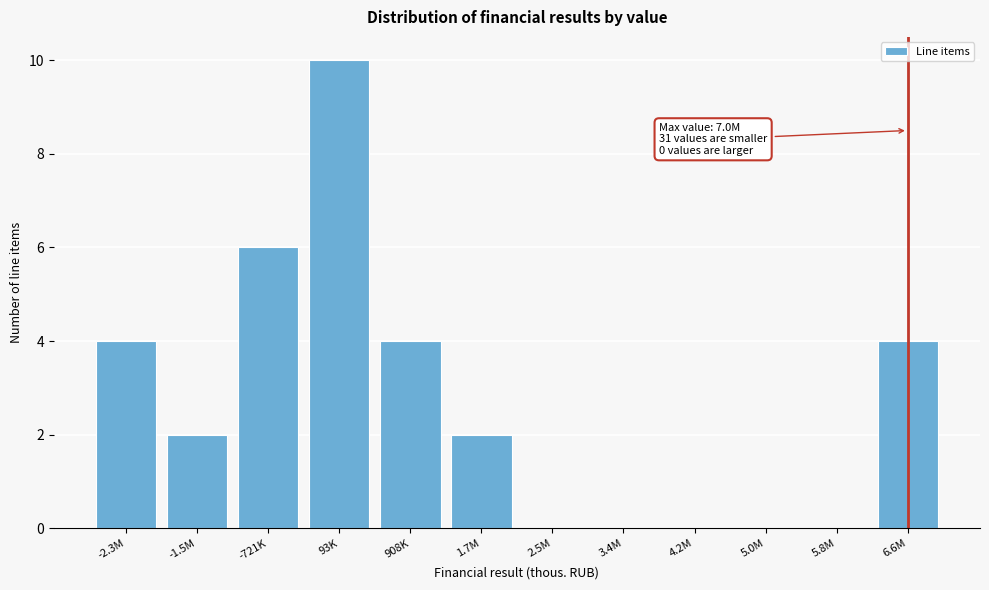

Reading left to right, extract all data points from this chart.

-2.3M=4	-1.5M=2	-721K=6	93K=10	908K=4	1.7M=2	2.5M=0	3.4M=0	4.2M=0	5.0M=0	5.8M=0	6.6M=4